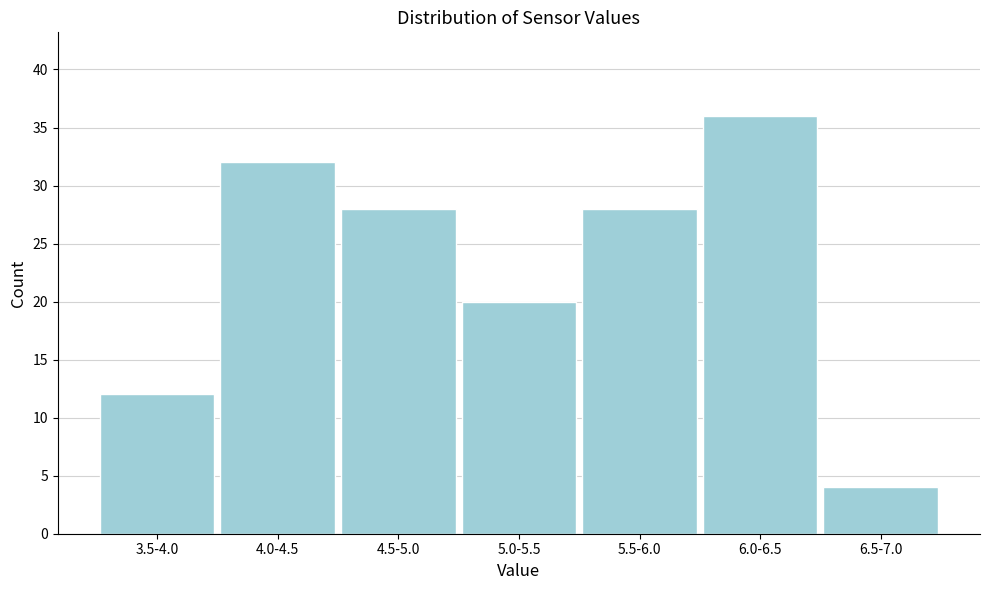

Reading right to left, what are all the values shown in this chart?

6.5-7.0=4	6.0-6.5=36	5.5-6.0=28	5.0-5.5=20	4.5-5.0=28	4.0-4.5=32	3.5-4.0=12